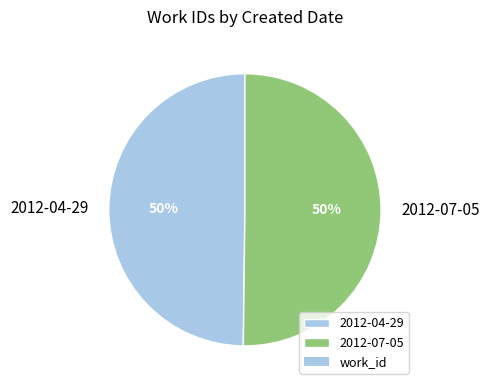

What percentage is the 2012-07-05 slice, to the nearest percent?

50%